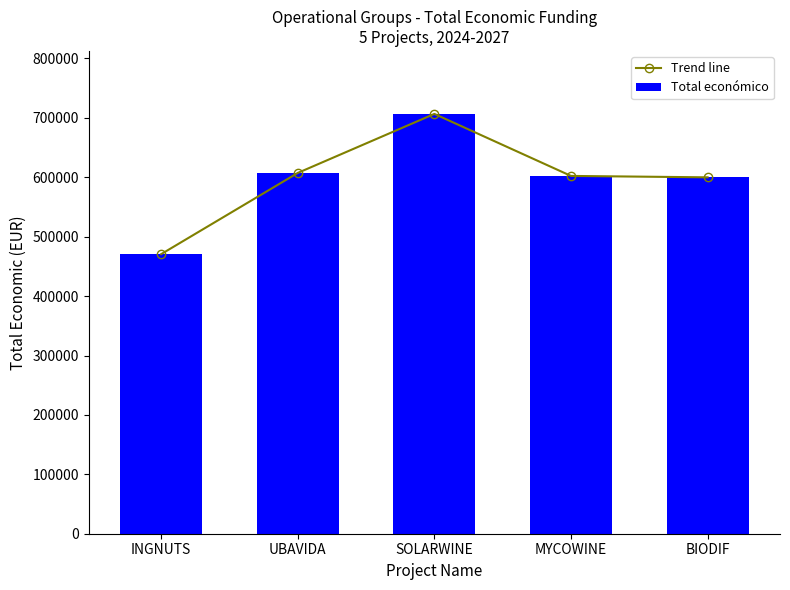

At which label is Trend line closest to 588686?

BIODIF